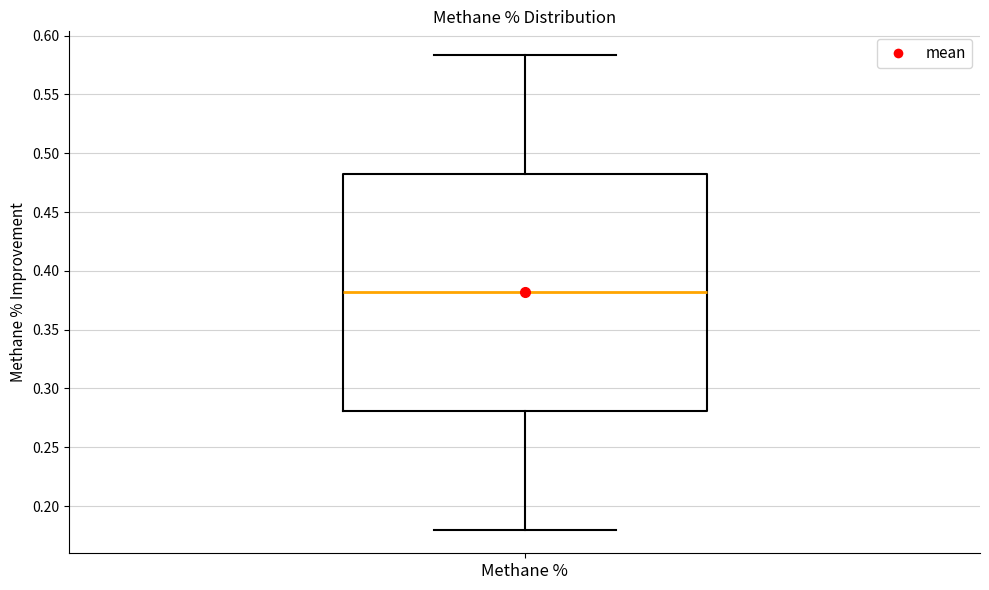

Where is the upper edge of the box for Methane % on the y-axis? The values are not printed on the chart, so give them approximately, as read against the axis.

0.485